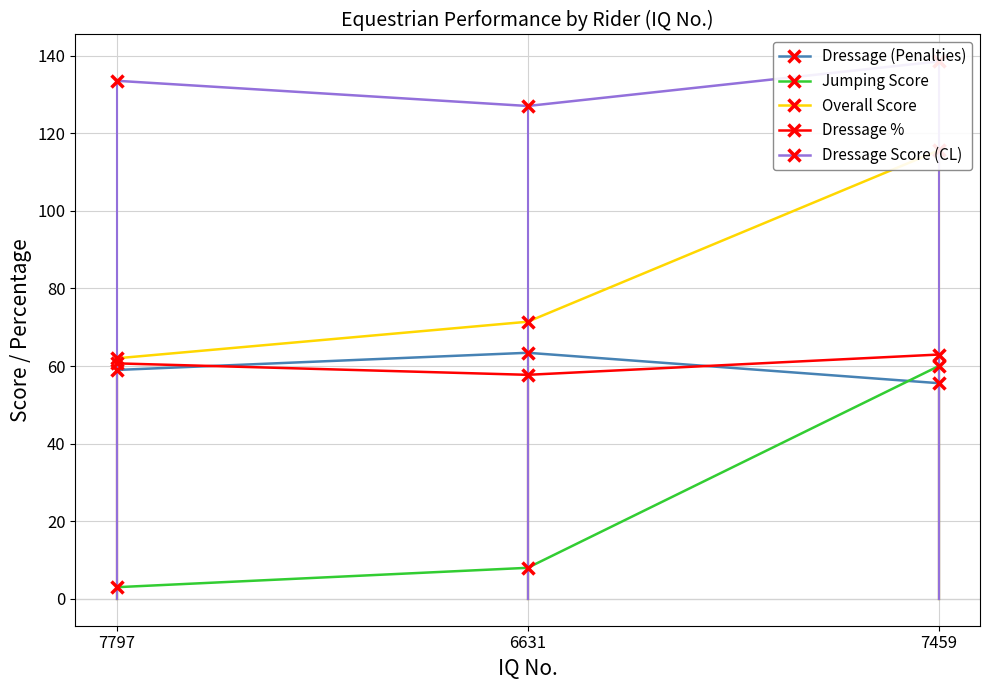

Between 7797 and 7459, which series saw the biggest shift?

Jumping Score